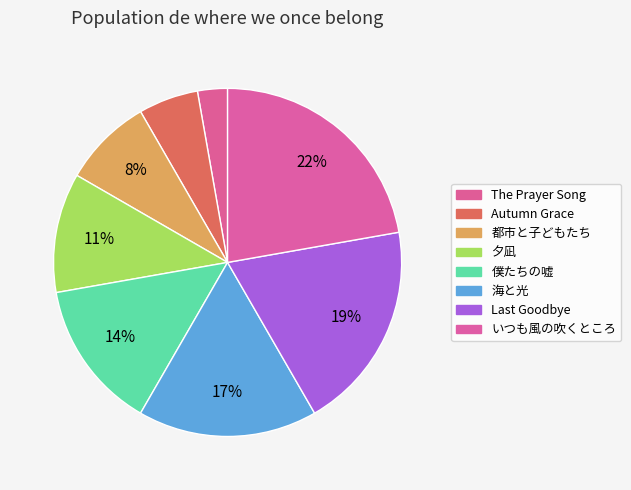

Does any single category account for the majority?

No